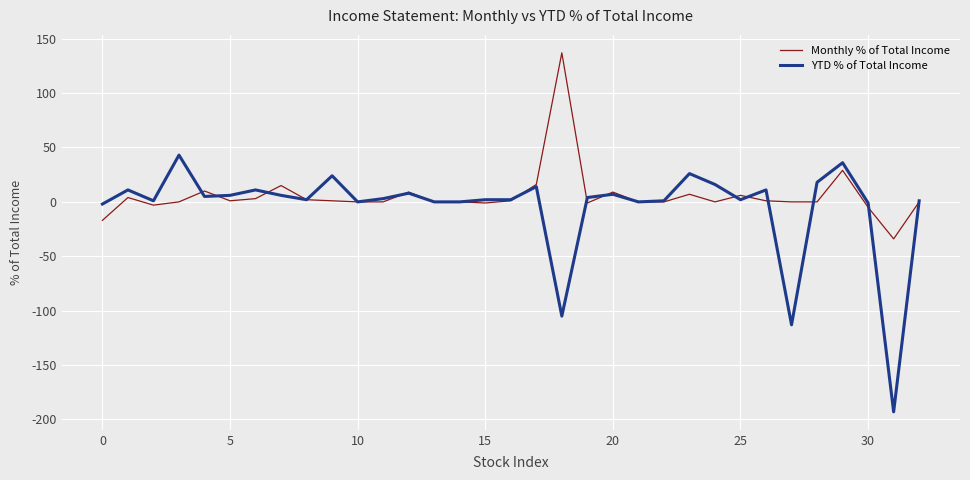

List the series in order of their peak value, lowest first.

YTD % of Total Income, Monthly % of Total Income